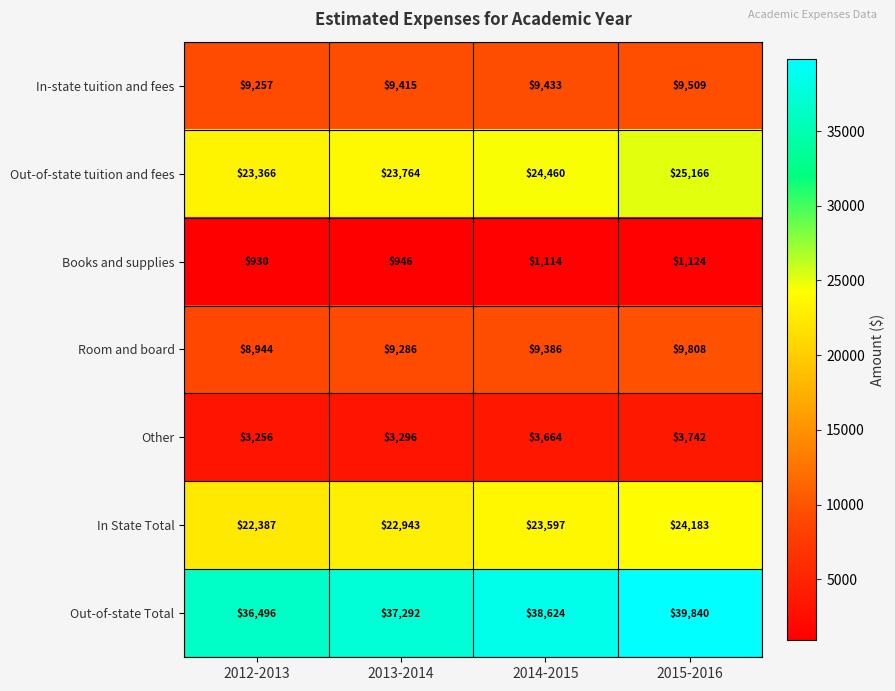

Which series has the largest range (max minus min)?

Out-of-state Total